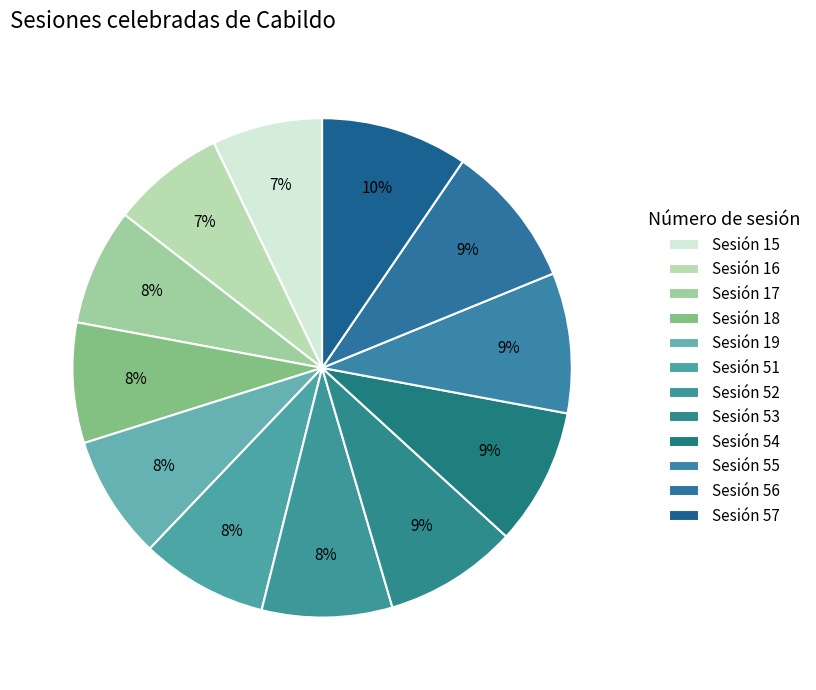

How many slices are in this pie chart?

12